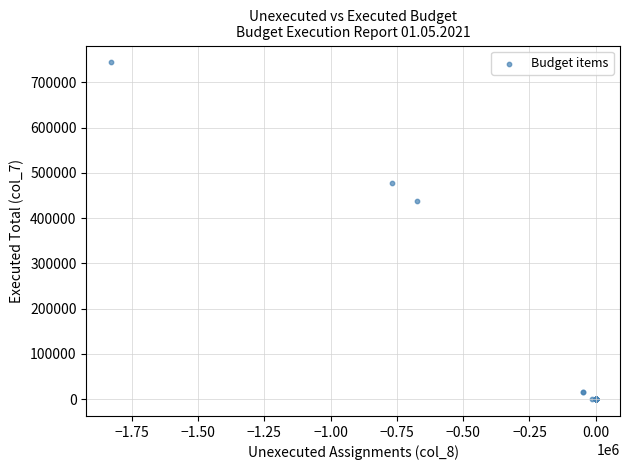

What Y value in the scatter plot is closest to 371947?

438223.8